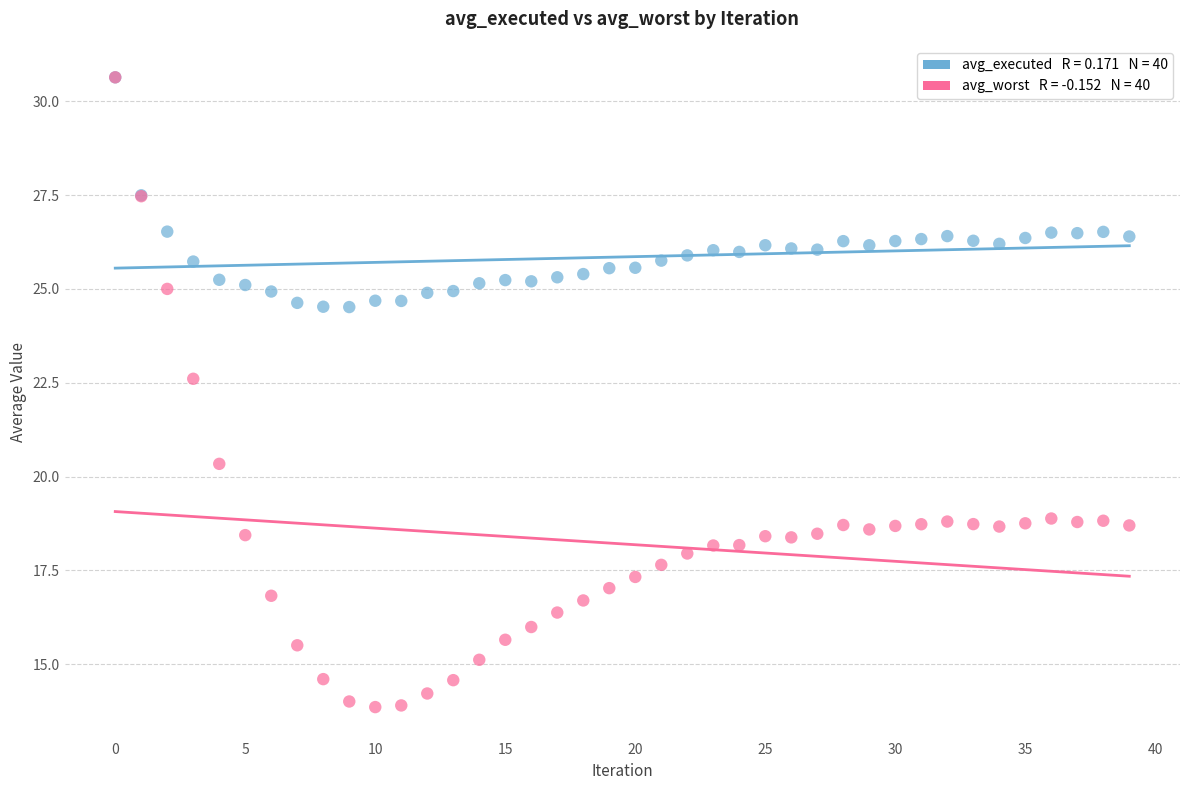

Across all series, what Y value is closest to 22?

22.6